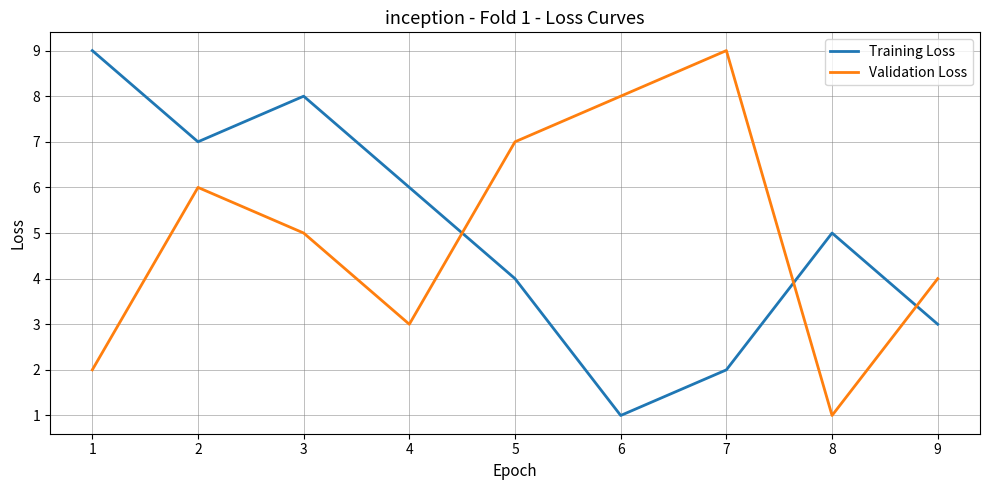

What is the highest value of the Validation Loss series?

9